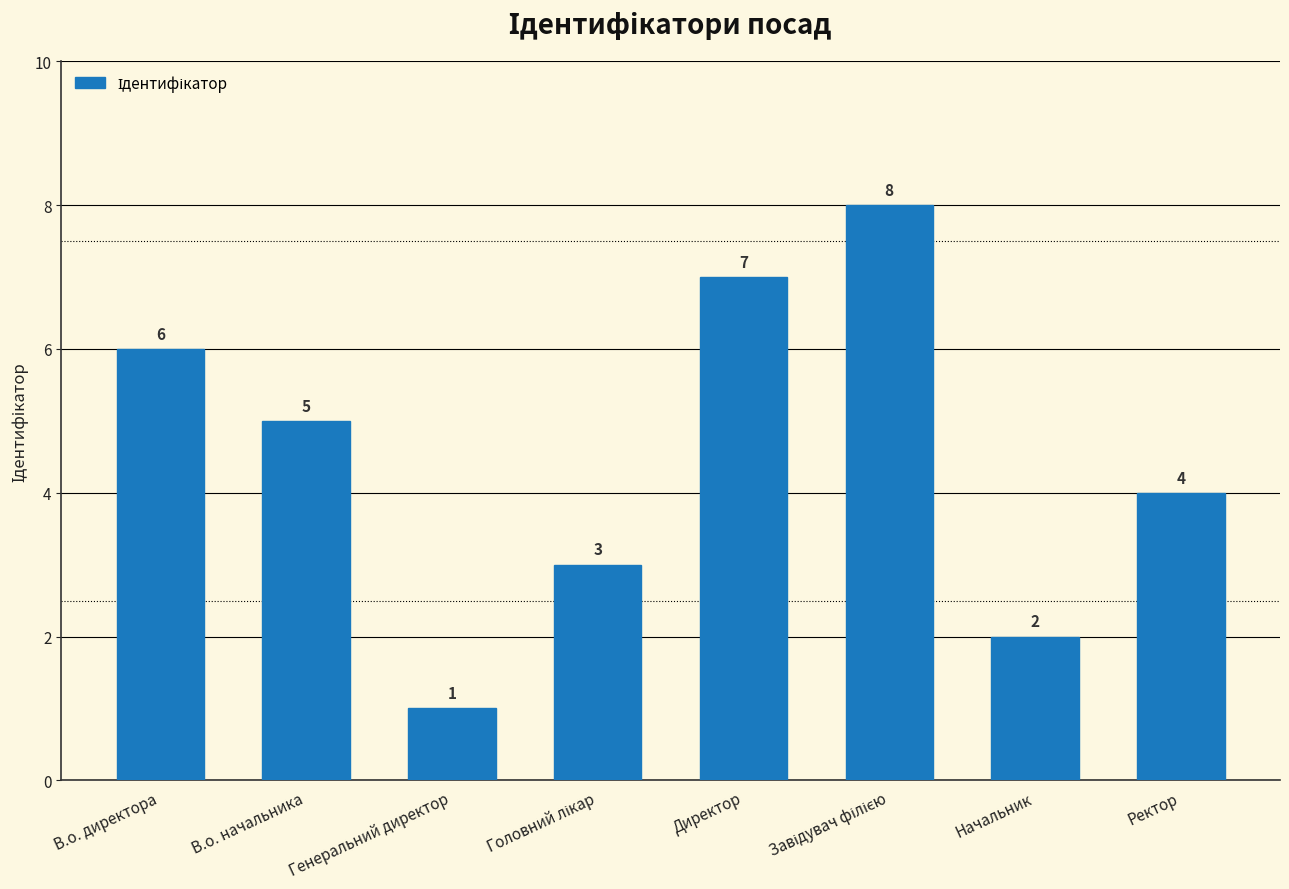

Are the bars grouped side by side (vs. stacked)?

No